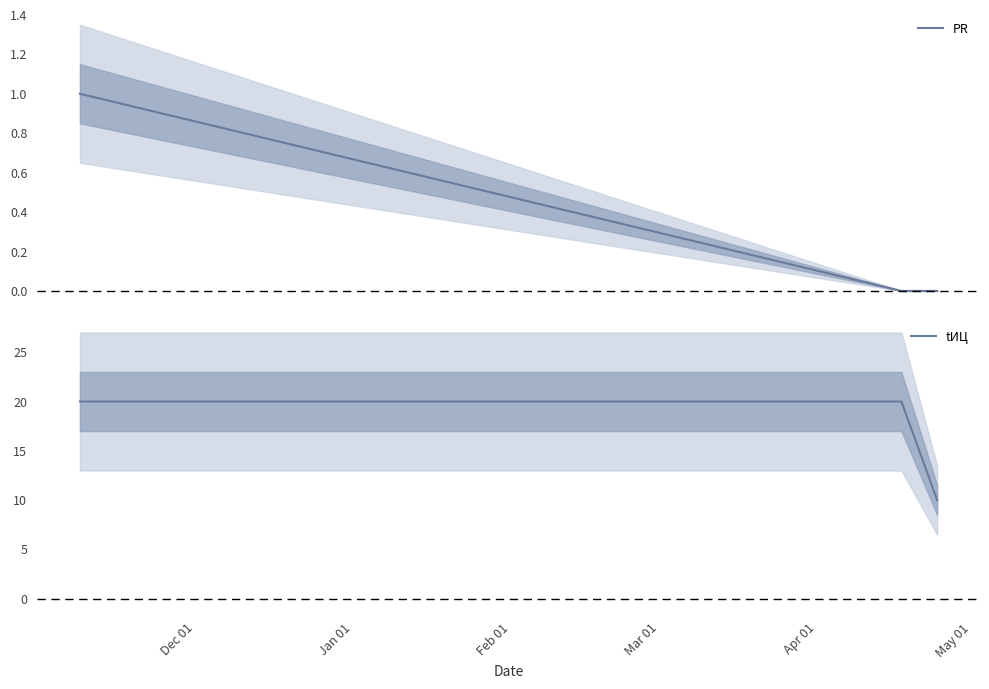

How many values in the tИЦ series are below 20?

1